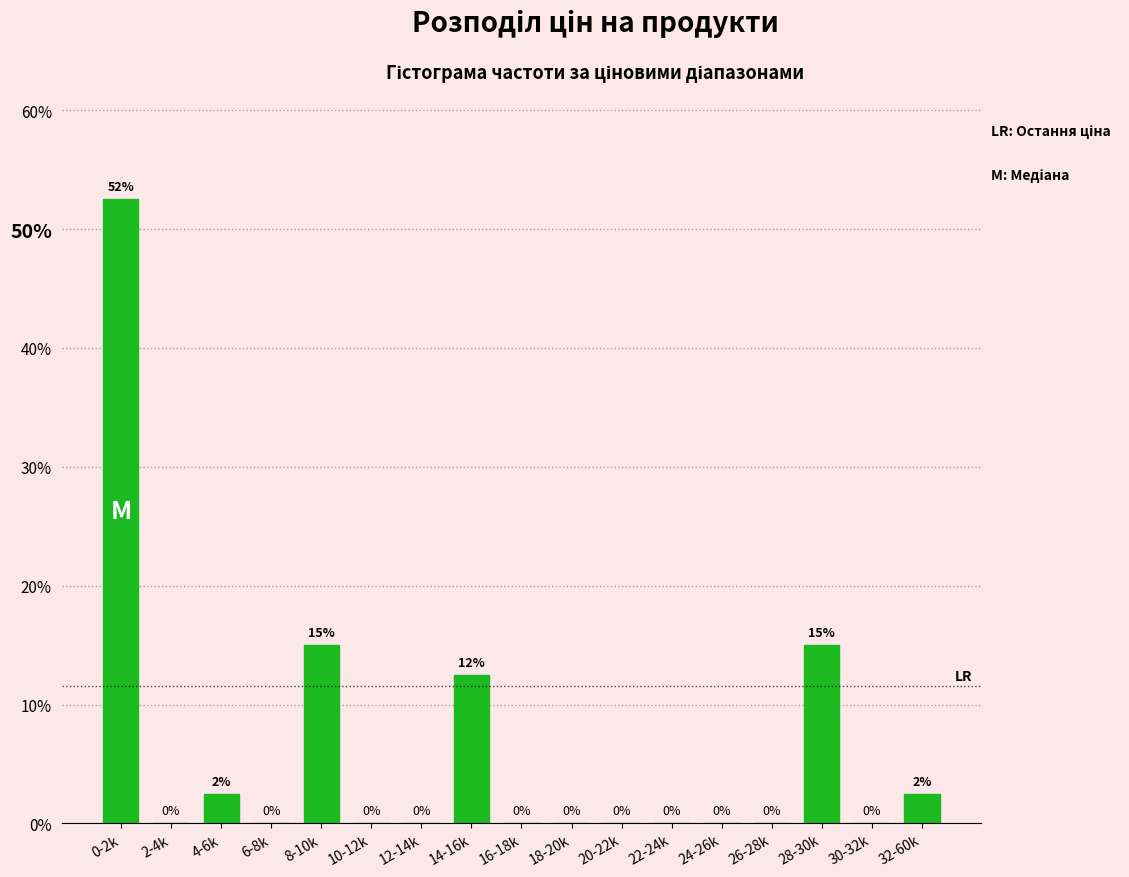

What is the sum of the values at 10-12k and 28-30k?

15.0